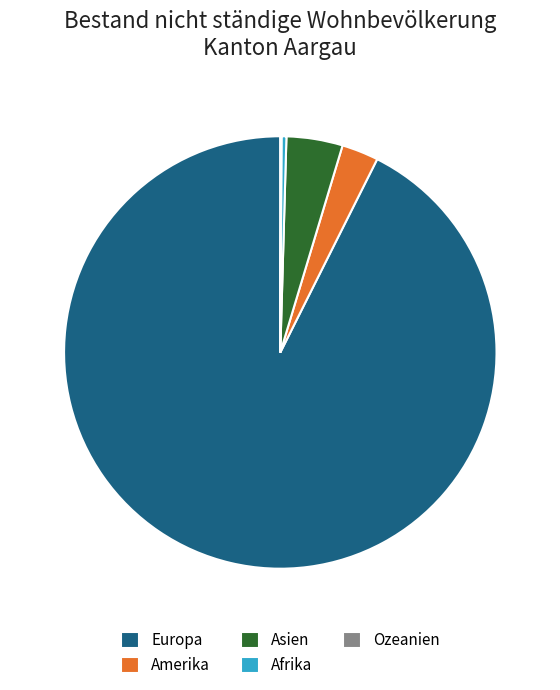

Which has a higher value, Europa or Afrika?

Europa